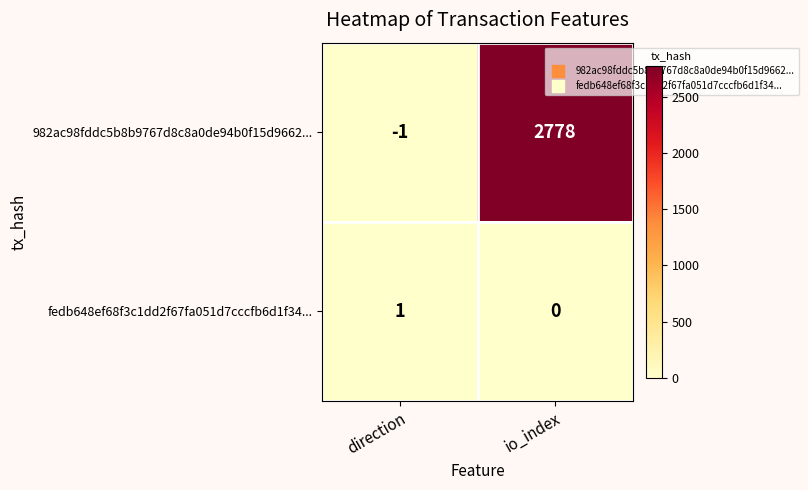

What is the difference between the 982ac98fddc5b8b9767d8c8a0de94b0f15d9662... values at io_index and direction?

2779